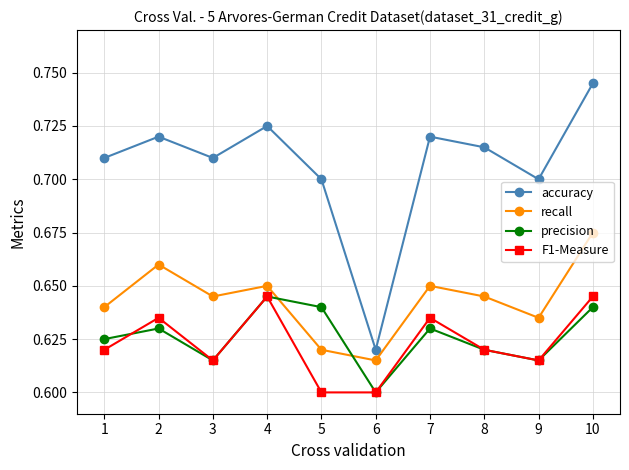

At which category is the sum across all series the highest?

10